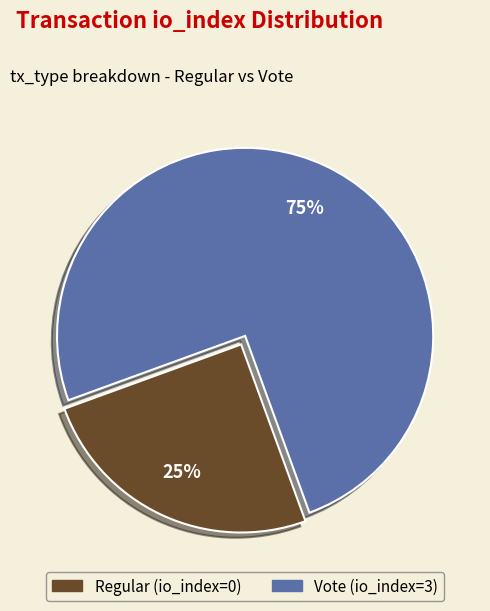

Rank the categories by value from highest to lowest.

Vote (io_index=3), Regular (io_index=0)